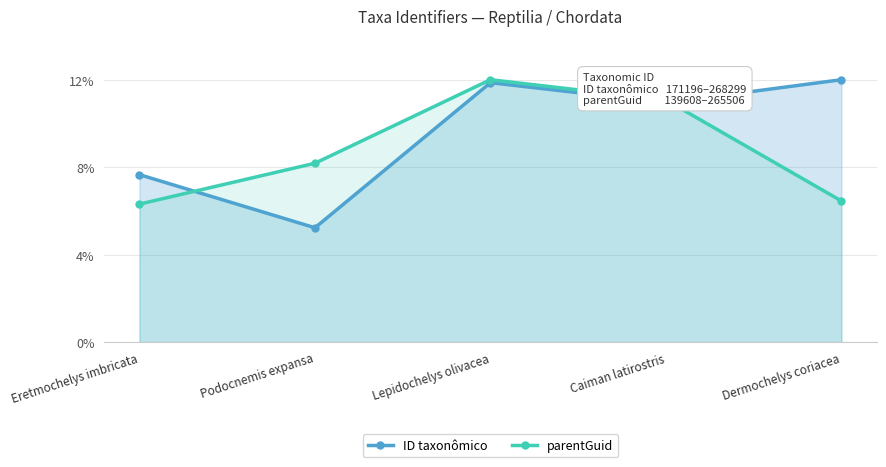

The value of parentGuid at Eretmochelys imbricata is 0.0. True or false?

False